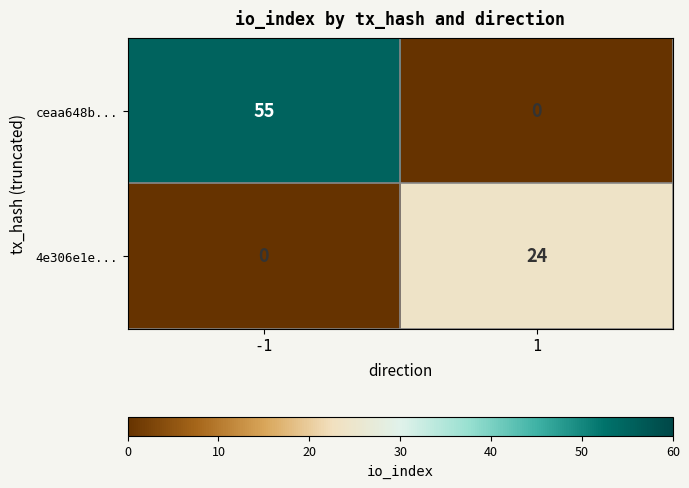

True or false: 4e306e1e... has a value of 6 at 1.

False